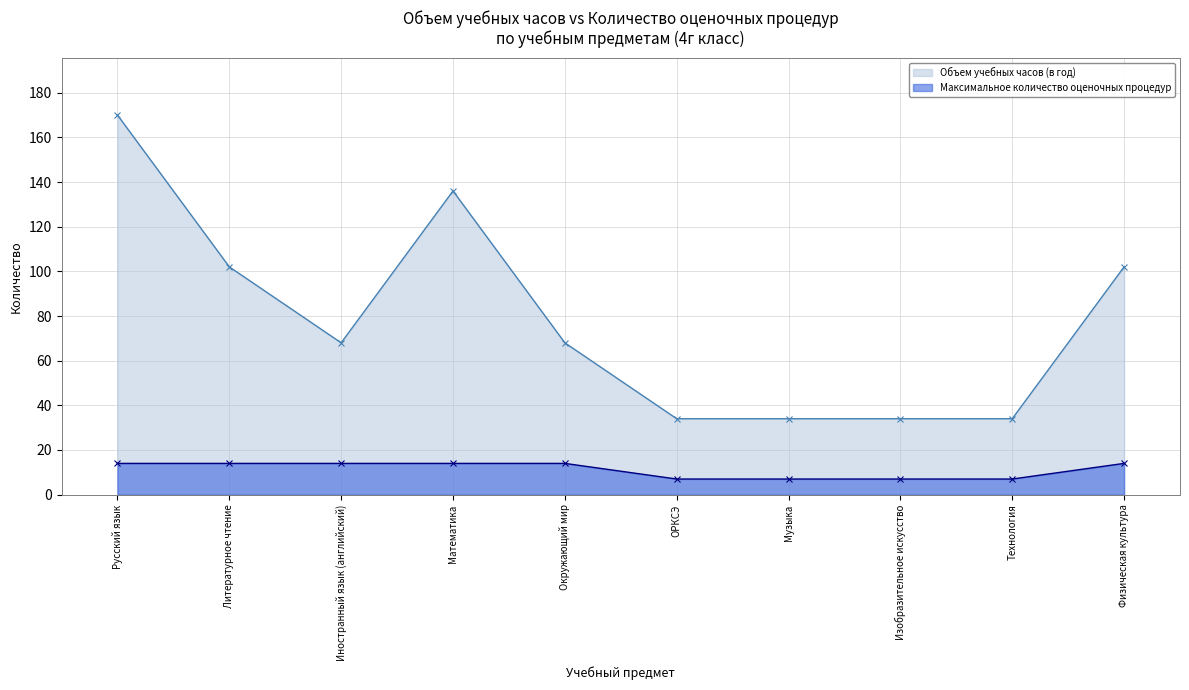

True or false: Объем учебных часов (в год) and Максимальное количество оценочных процедур cross at least once.

False